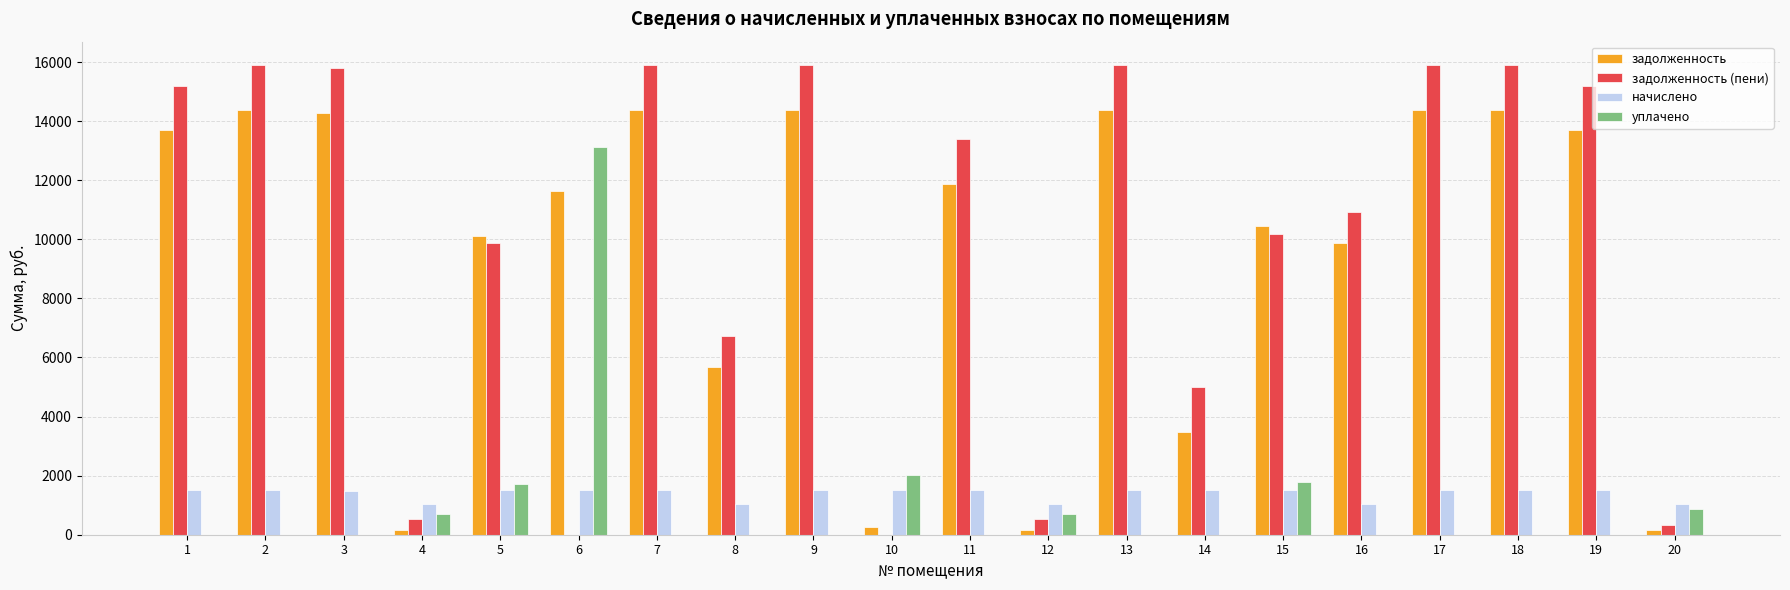

Which series has the largest total across all categories?

задолженность (пени)